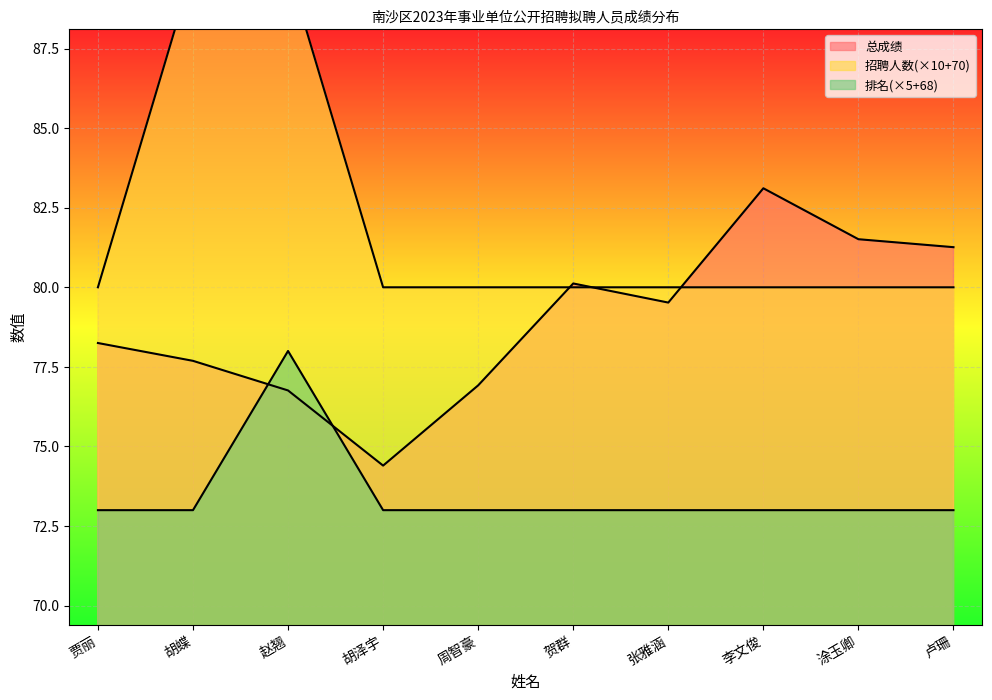

List the series in order of their overall mean, highest first.

招聘人数, 总成绩, 排名